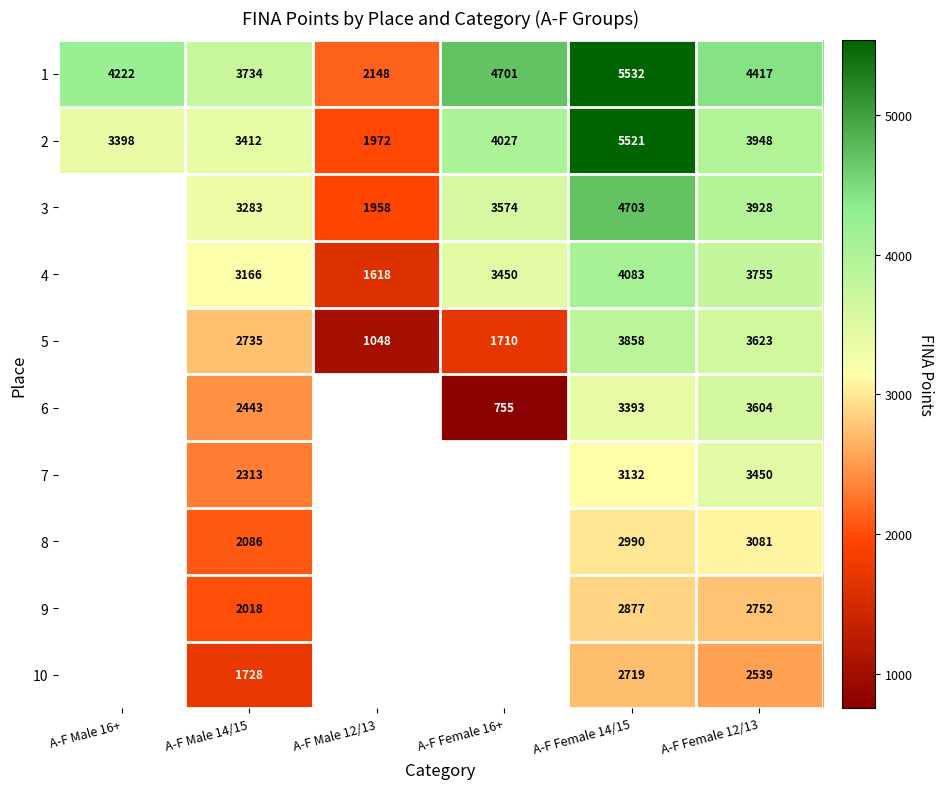

What is the spread (max minus min) of values at A-F Male 16+?

824.0